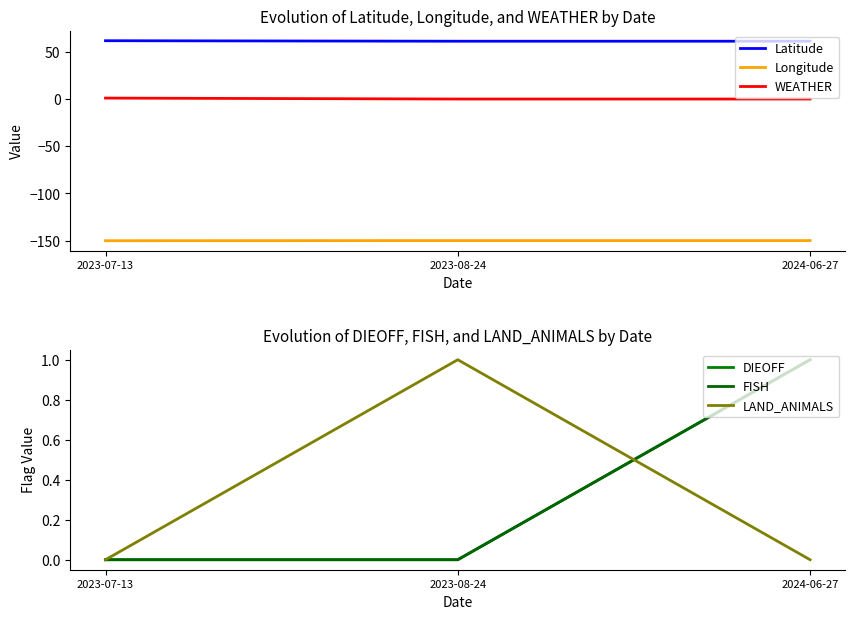

At which label does FISH reach its minimum?

2023-07-13